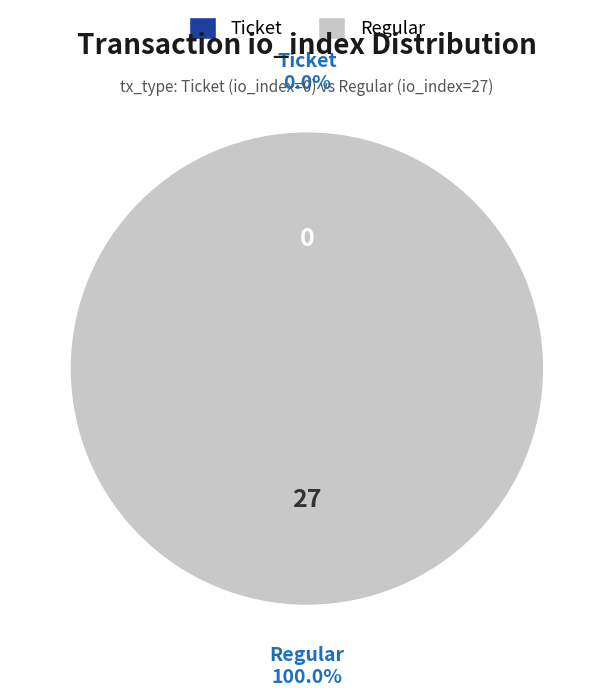

To the nearest percent, what portion does Regular (io_index=27) represent?

100%